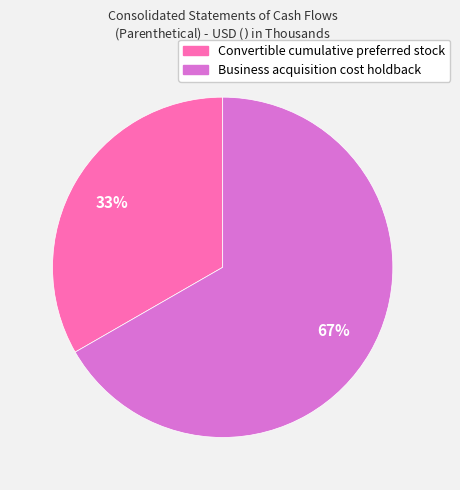

Rank the categories by value from highest to lowest.

Business acquisition cost holdback, Convertible cumulative preferred stock